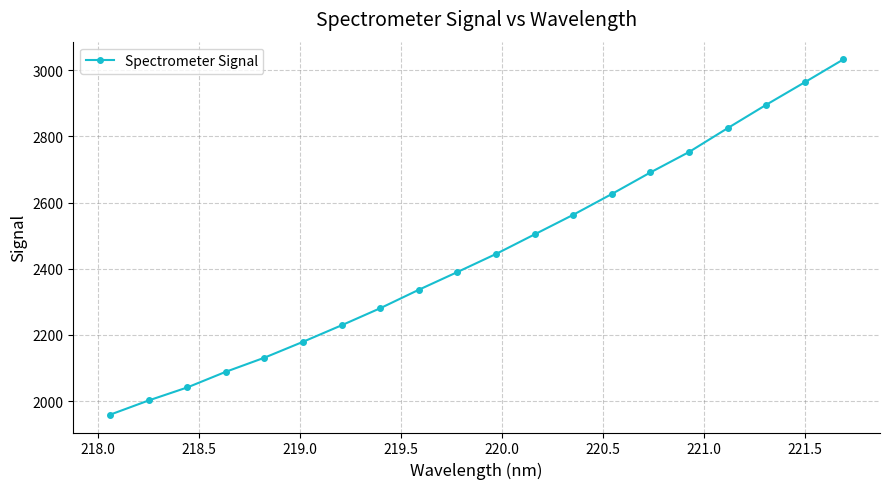

How many lines are shown in the chart?

1